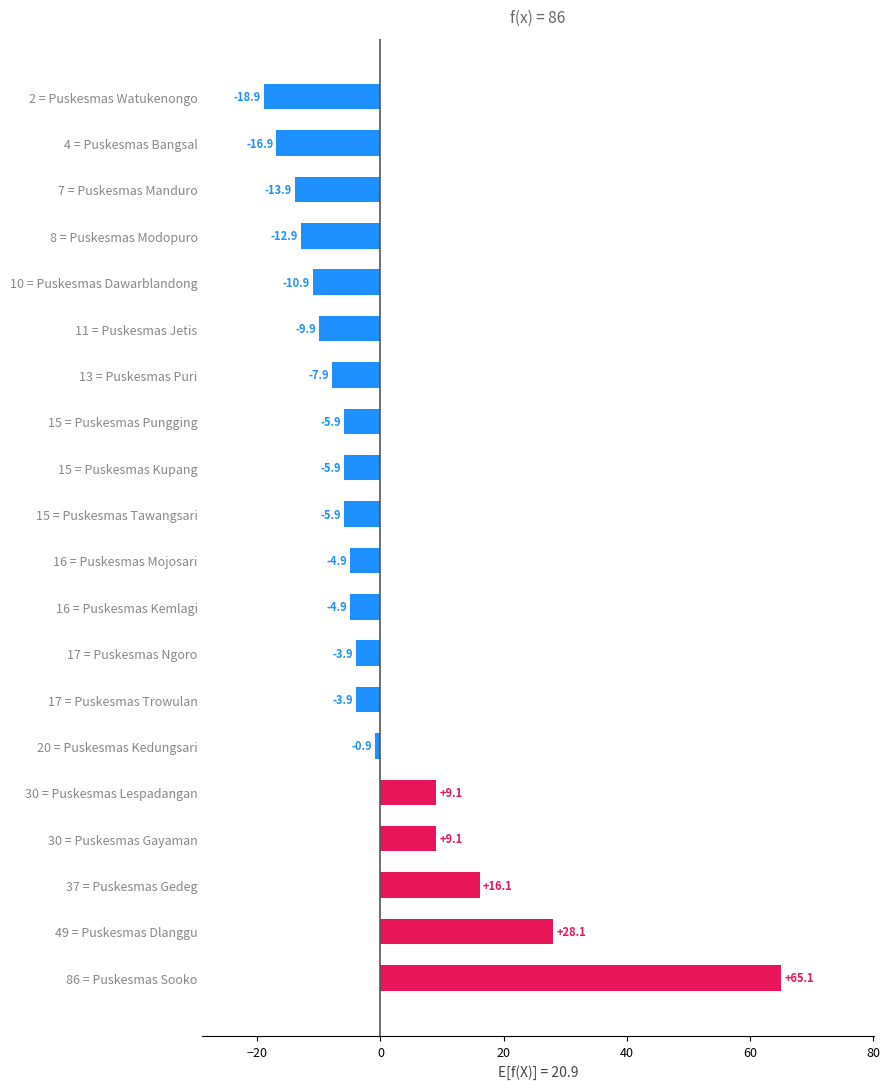

How many positive values are there?

5